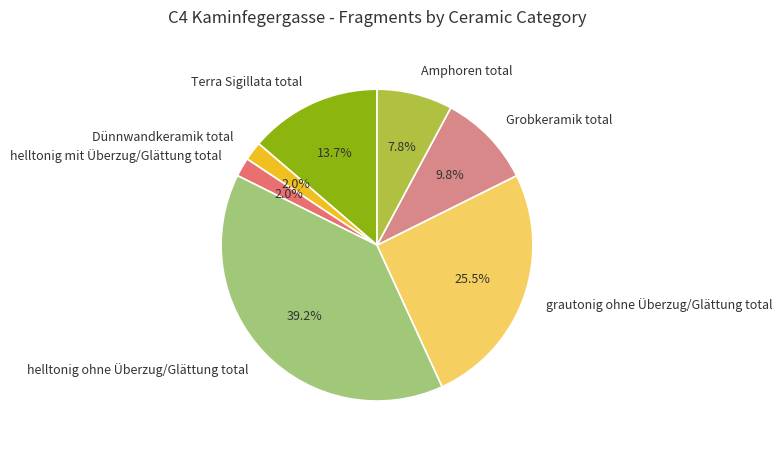

To the nearest percent, what is the difference between the largest and smallest slice percentages?

37%